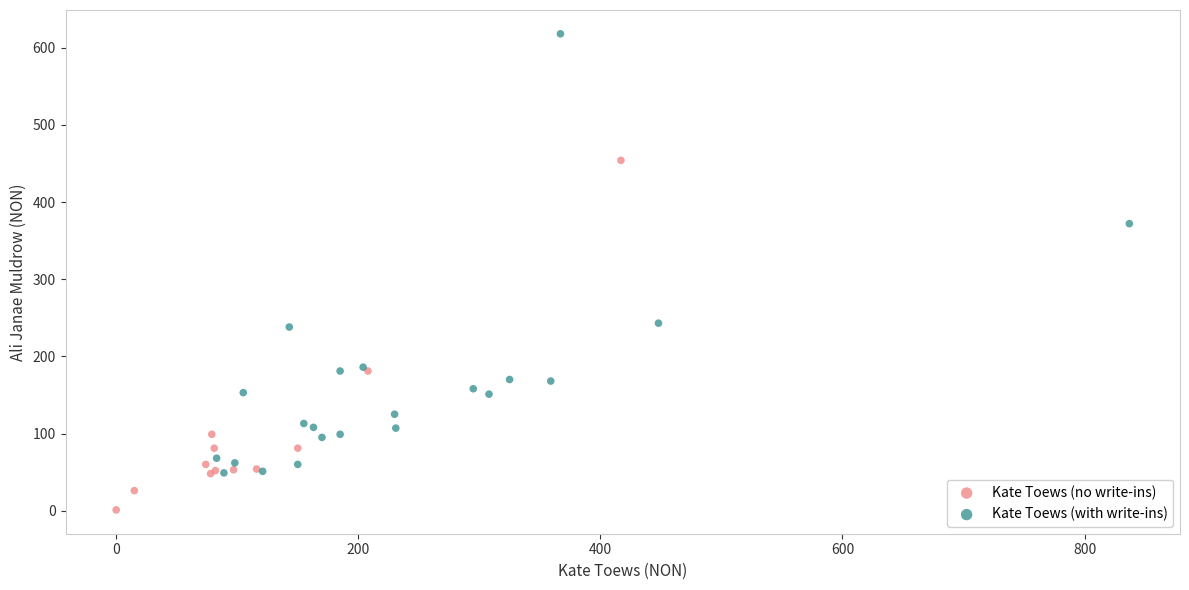

Which series has the largest Y range (max minus min)?

Kate Toews (with write-ins)